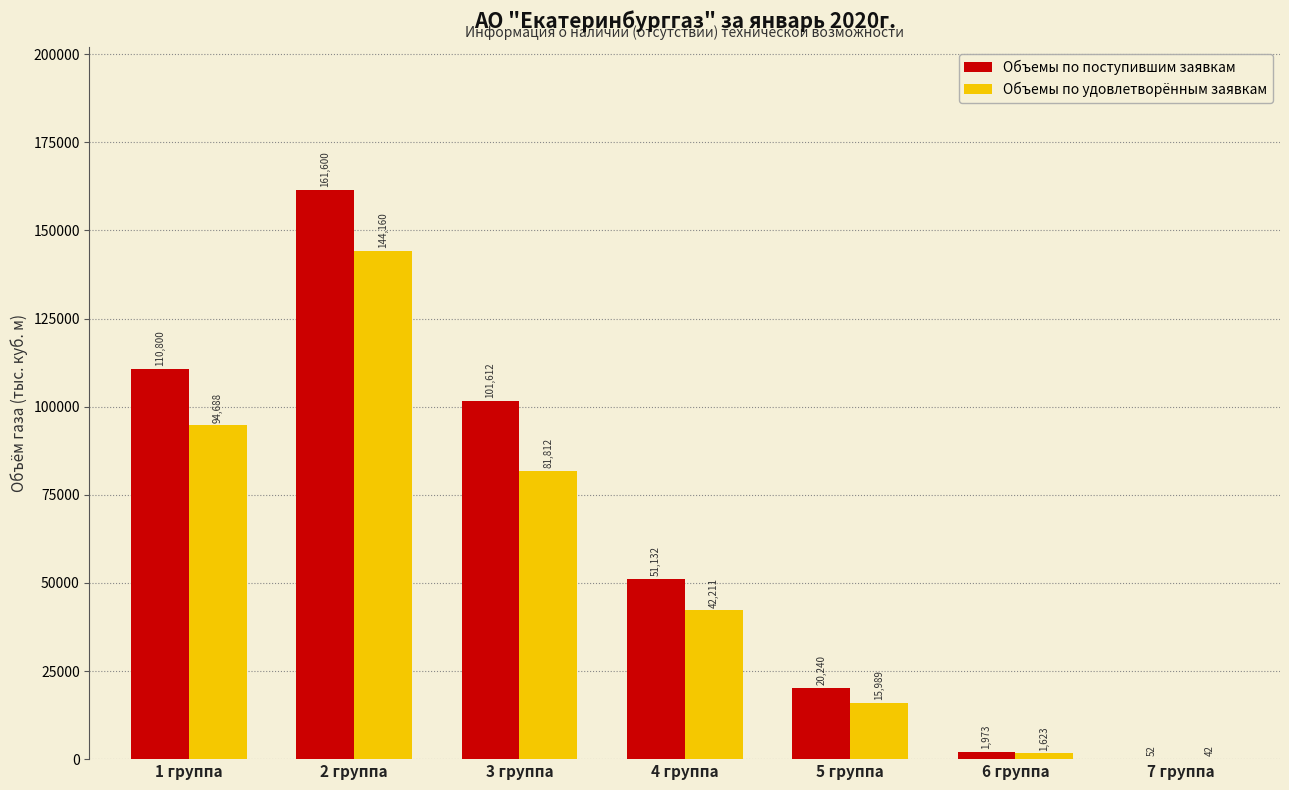

True or false: Объемы по поступившим заявкам has a value of 20240.3 at 5 группа.

True